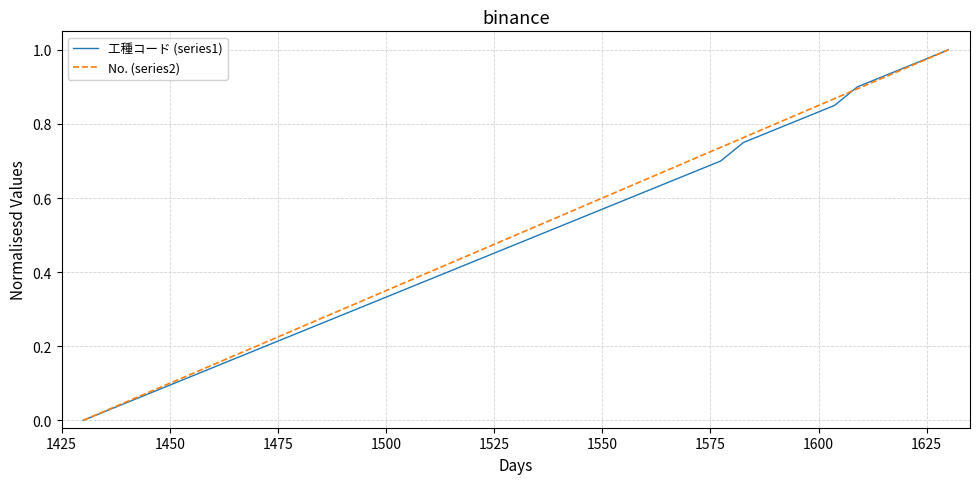

Reading right to left, extract all data points from this chart.

工種コード (series1): 1.0	1.0	0.9	0.9	0.9	0.8	0.8	0.8	0.8	0.8	0.7	0.7	0.7	0.6	0.6	0.6	0.6	0.5	0.5	0.5	0.5	0.4	0.4	0.4	0.3	0.3	0.3	0.3	0.2	0.2	0.2	0.2	0.1	0.1	0.1	0.1	0.1	0.0	0.0
No. (series2): 1.0	1.0	0.9	0.9	0.9	0.9	0.8	0.8	0.8	0.8	0.7	0.7	0.7	0.7	0.6	0.6	0.6	0.6	0.5	0.5	0.5	0.4	0.4	0.4	0.4	0.3	0.3	0.3	0.3	0.2	0.2	0.2	0.2	0.1	0.1	0.1	0.1	0.0	0.0